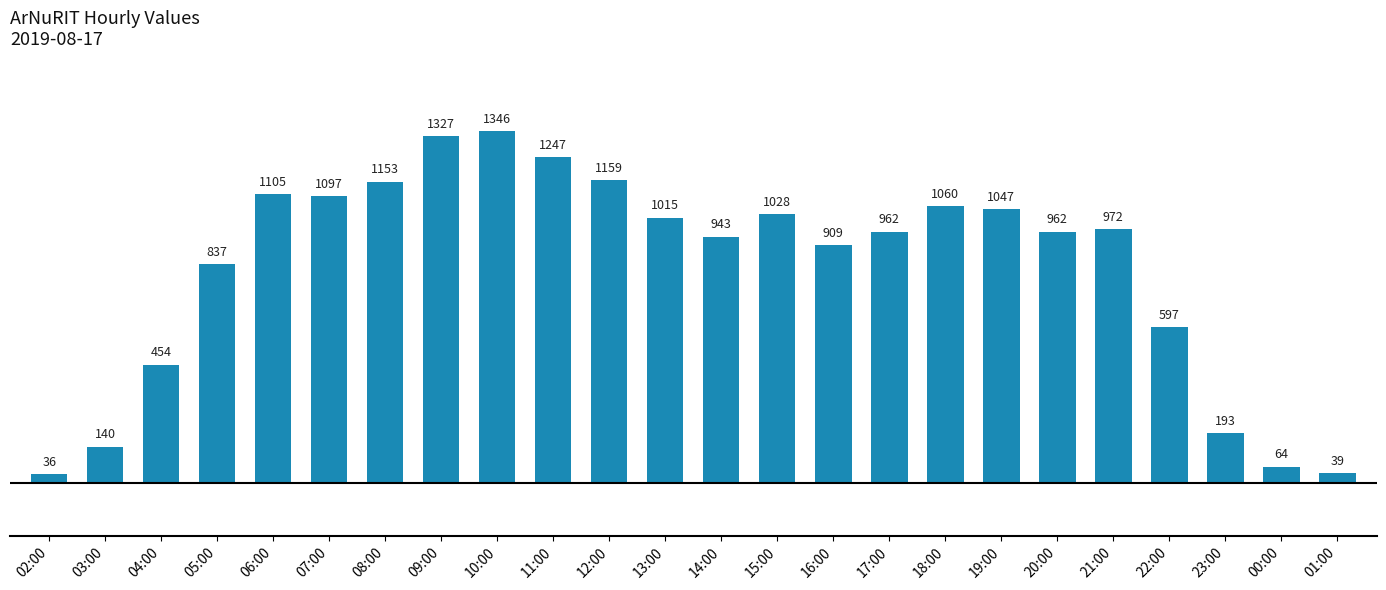

What is the label of the 11th bar from the right?

15:00